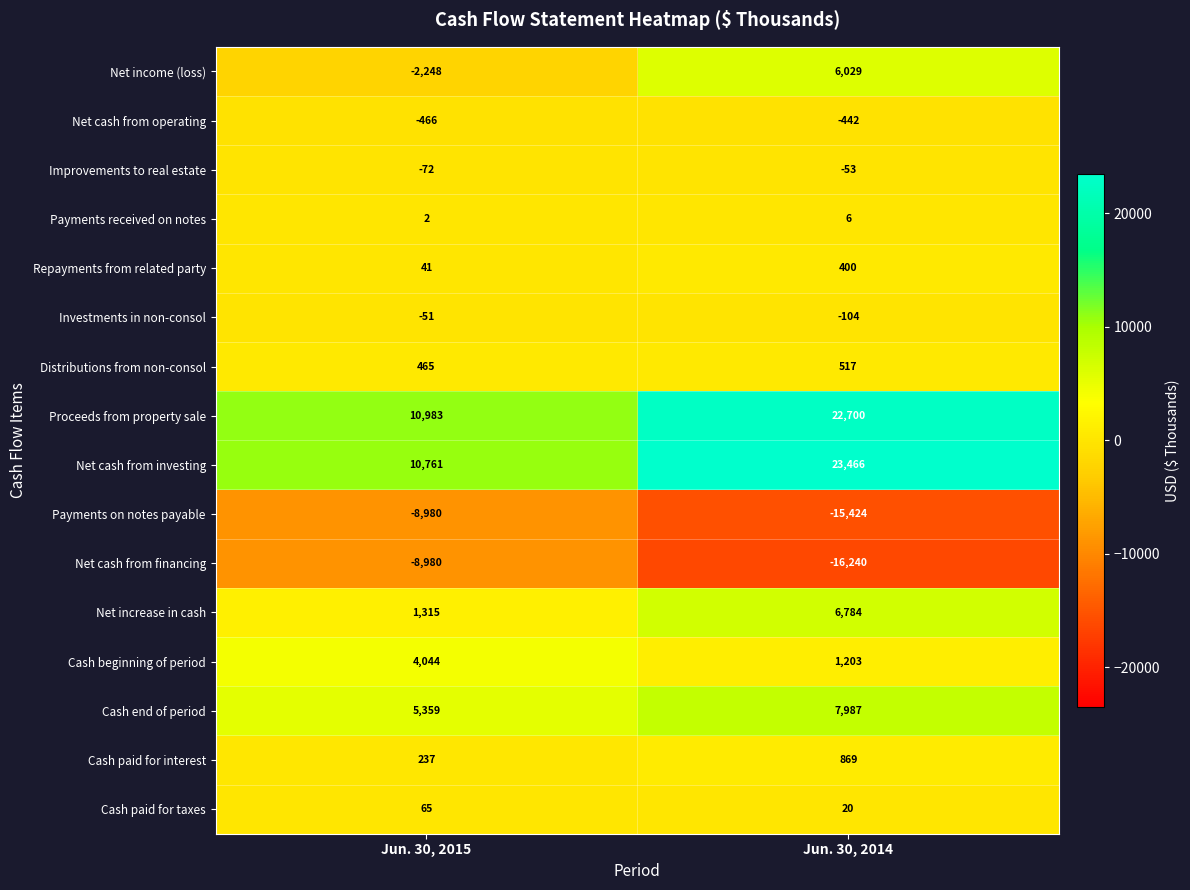

True or false: Proceeds from property sale has a value of 10983 at Jun. 30, 2015.

True